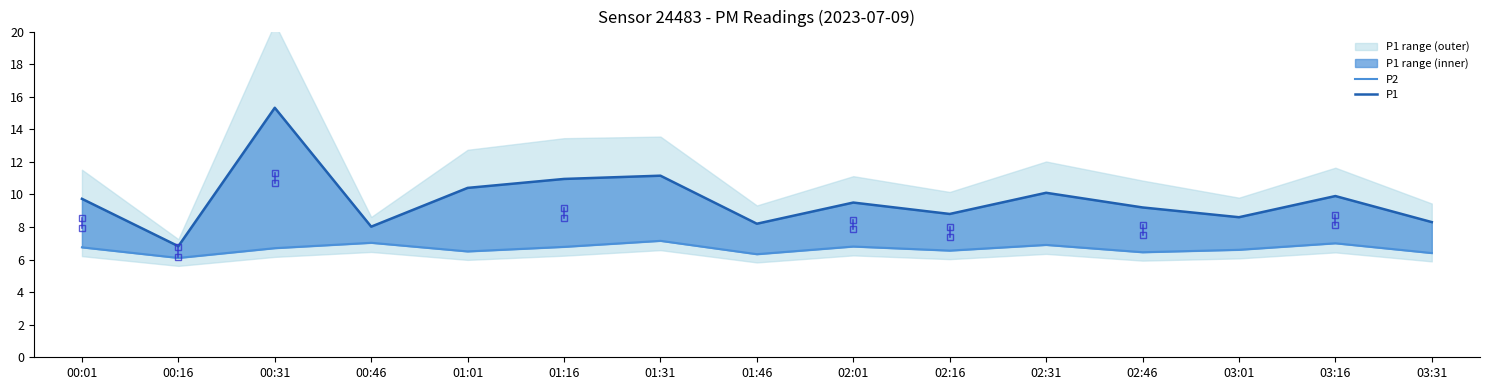

Reading right to left, transcribe all the data shown in this chart.

P2: 6.4	7.0	6.6	6.5	6.9	6.5	6.8	6.3	7.2	6.8	6.5	7.0	6.7	6.1	6.8
P1: 8.3	9.9	8.6	9.2	10.1	8.8	9.5	8.2	11.2	10.9	10.4	8.0	15.3	6.8	9.7